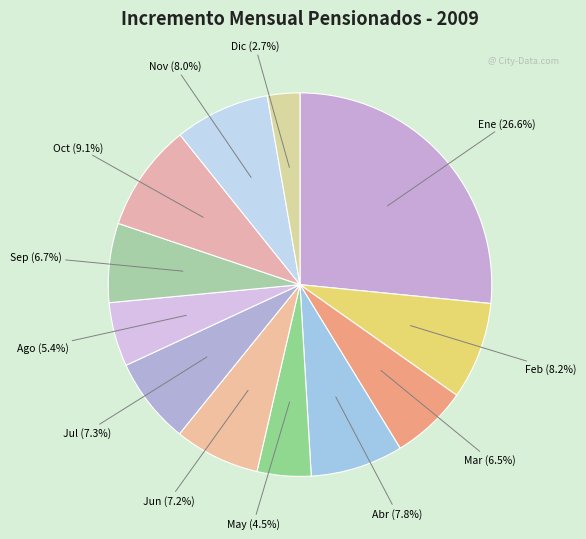

How many slices are in this pie chart?

12